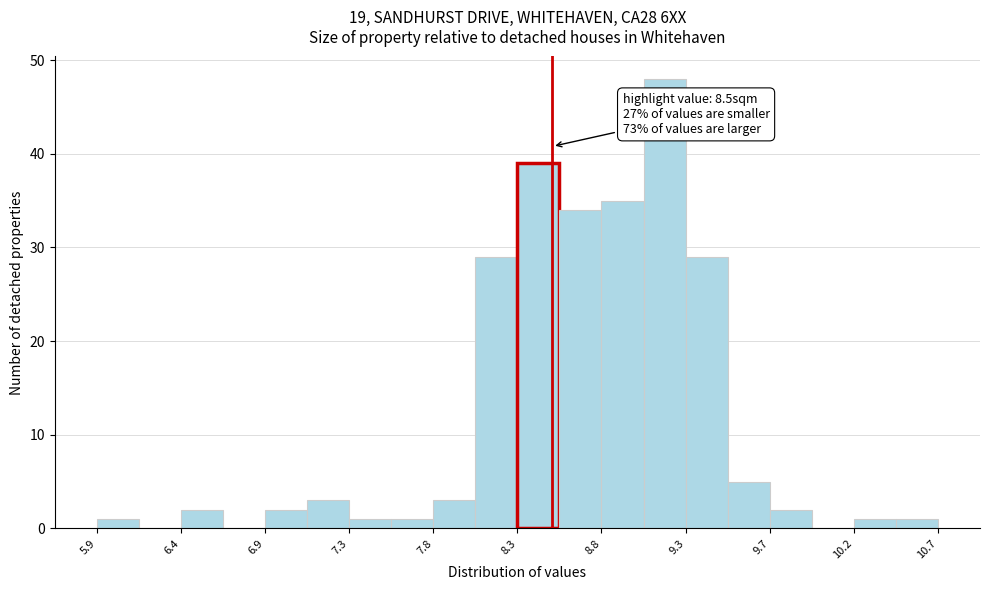

Which range on the x-axis has the tallest bar?

9.02 to 9.26